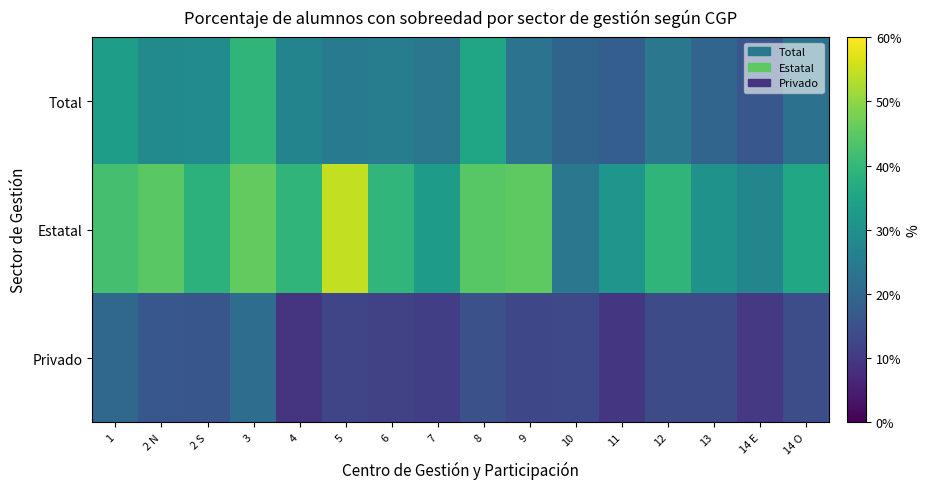

Rank the series by their maximum value, from lowest to highest.

Privado, Total, Estatal